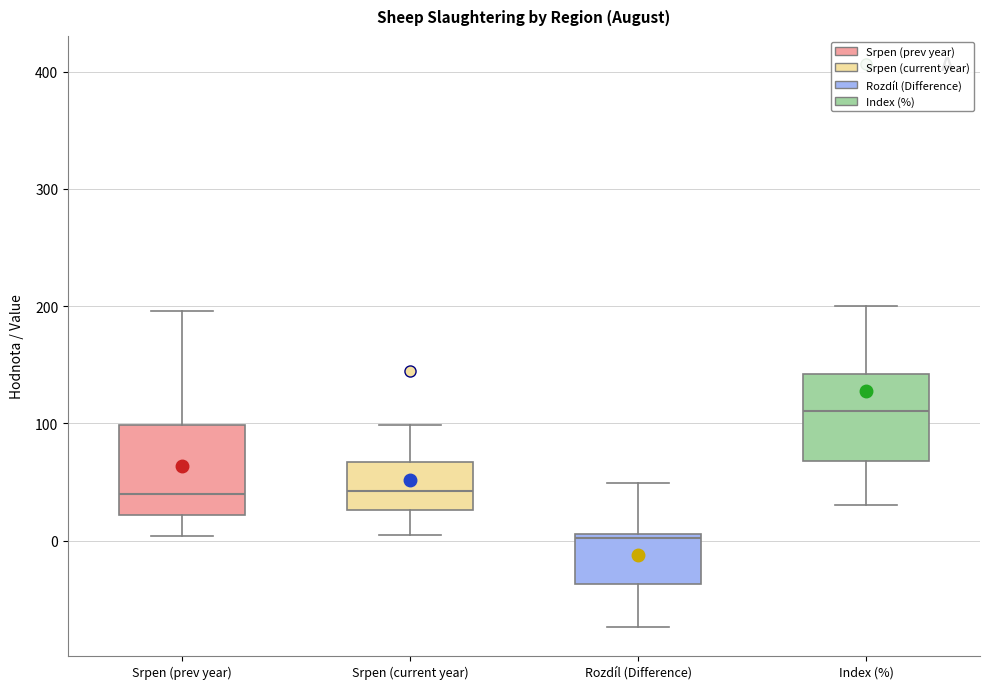

Where does the upper whisker of the box for Srpen (current year) end on the y-axis? The values are not printed on the chart, so give them approximately, as read against the axis.

100